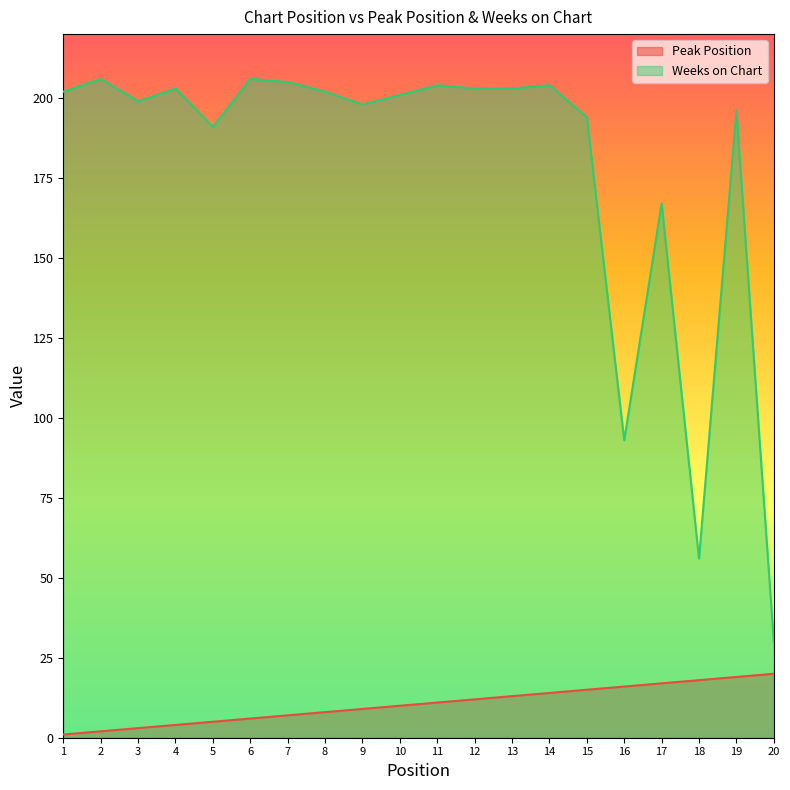

In Weeks on Chart, how many points are lower than both neighbors (excluding endpoints)?

5